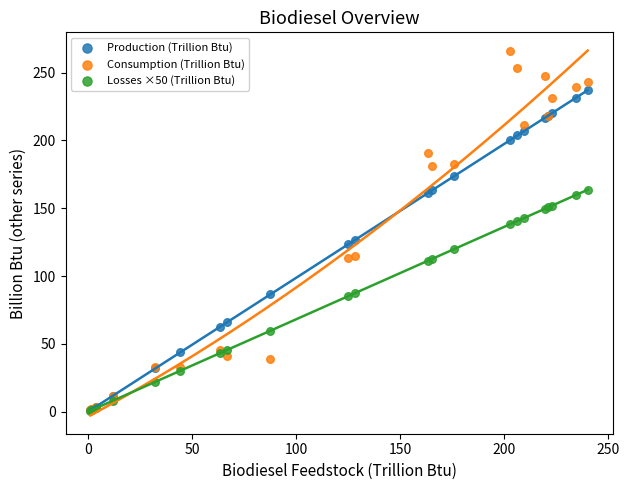

What are all the series names shown in the legend?

Production (Trillion Btu), Consumption (Trillion Btu), Losses ×50 (Trillion Btu)